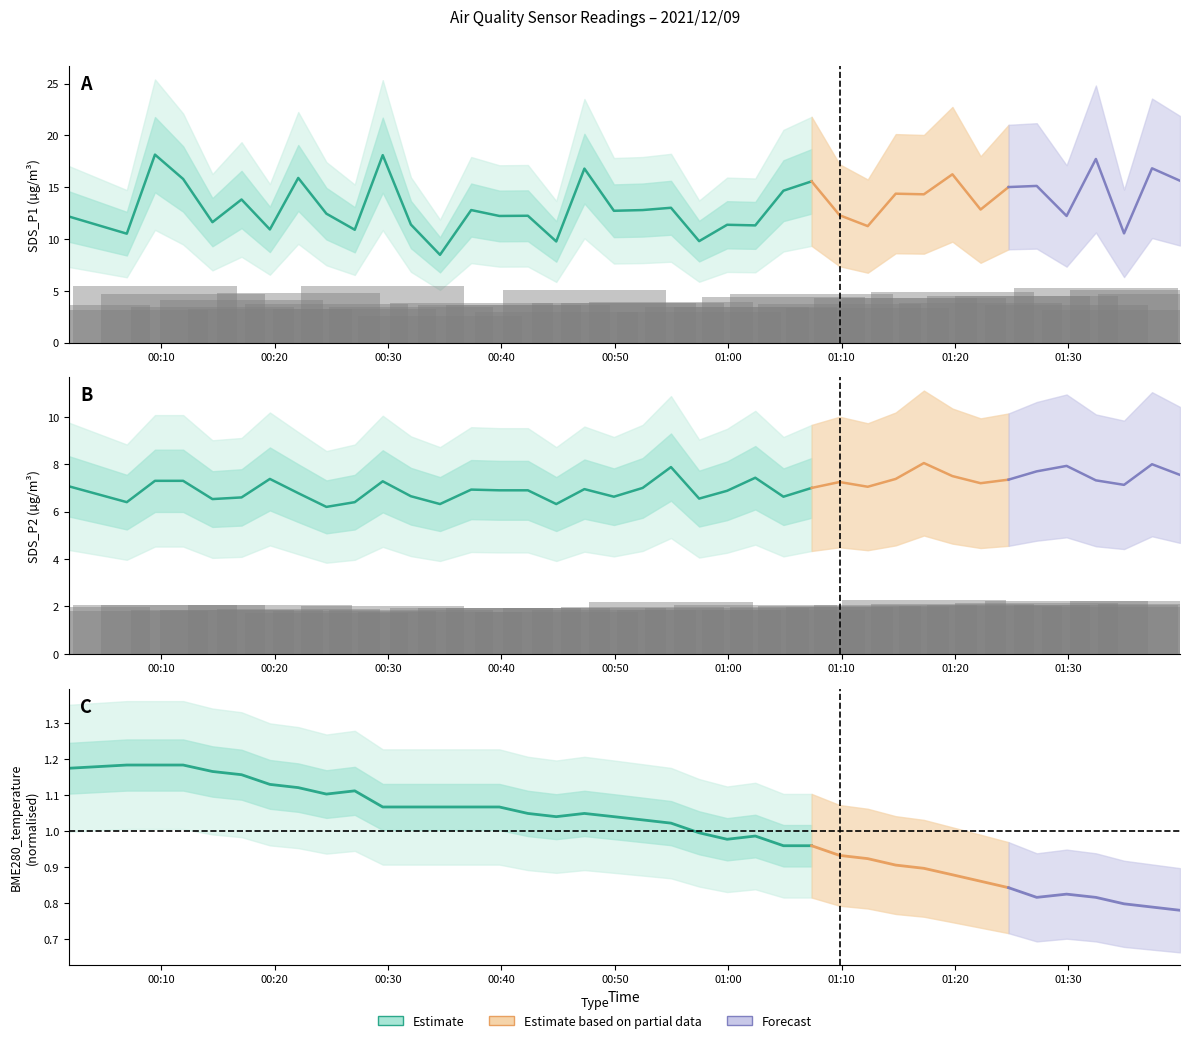

At which category is the sum across all series the highest?

00:10